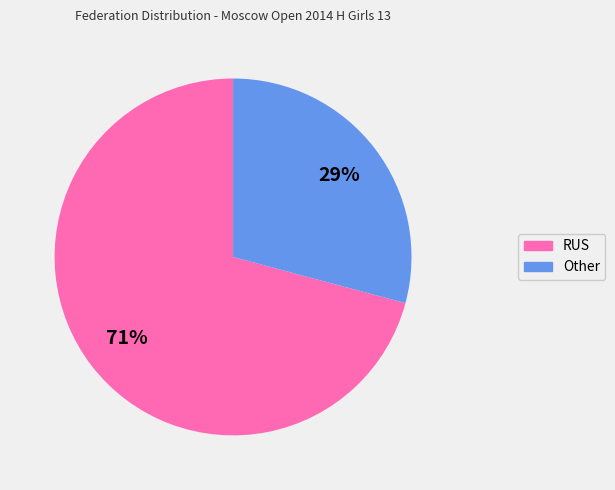

Do Other and RUS together represent more than half of the pie?

Yes